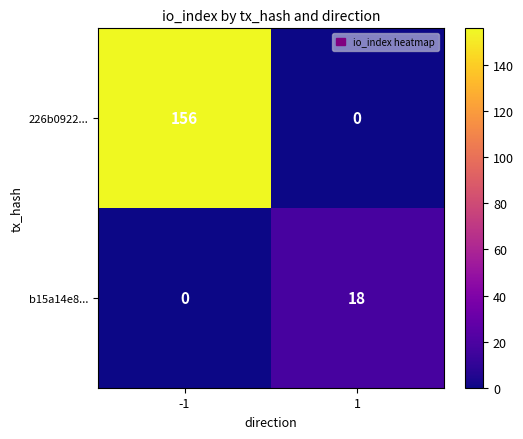

At how many categories does at least one series exceed 98?

1